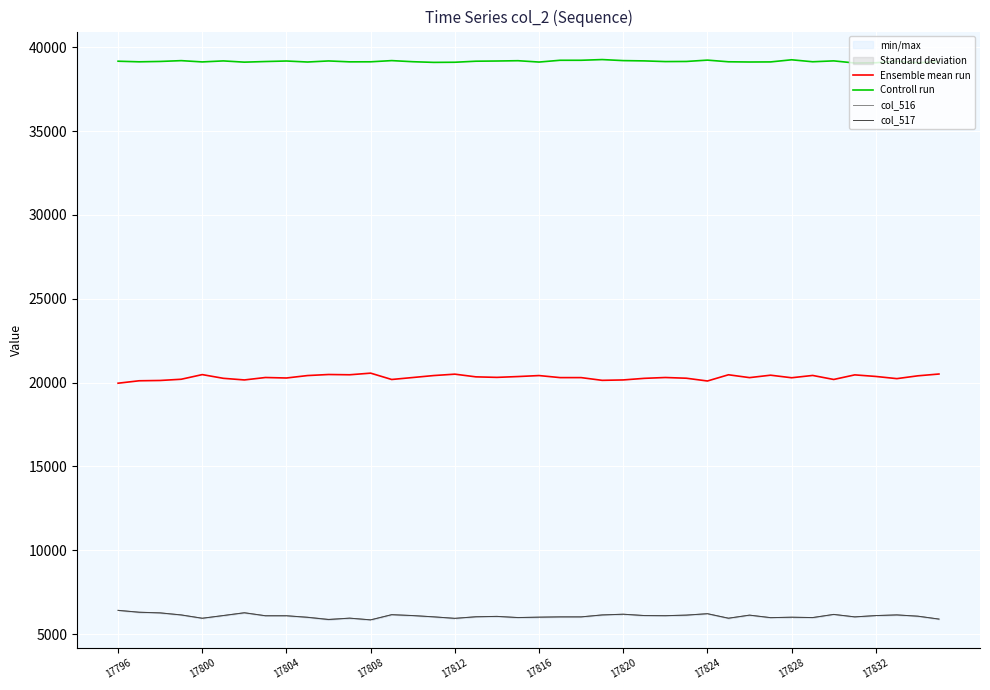

What are all the series names shown in the legend?

Ensemble mean run, Controll run, col_516, col_517